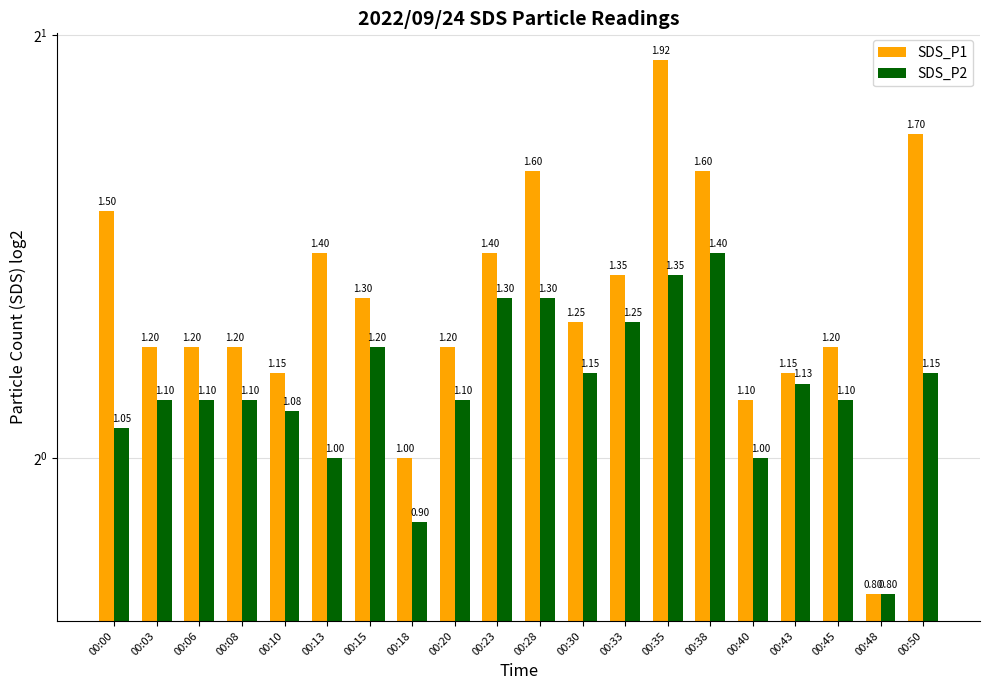

What is the difference between the highest and lowest values at 00:30?

0.1